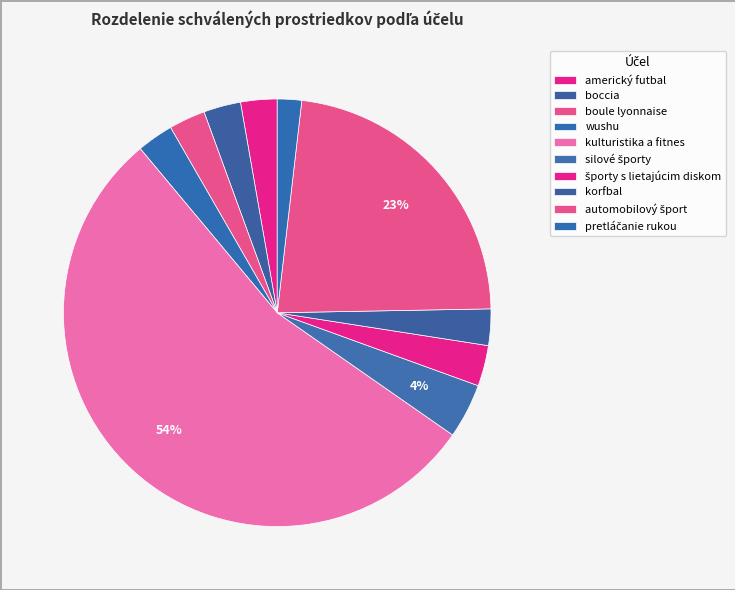

How many slices are in this pie chart?

10